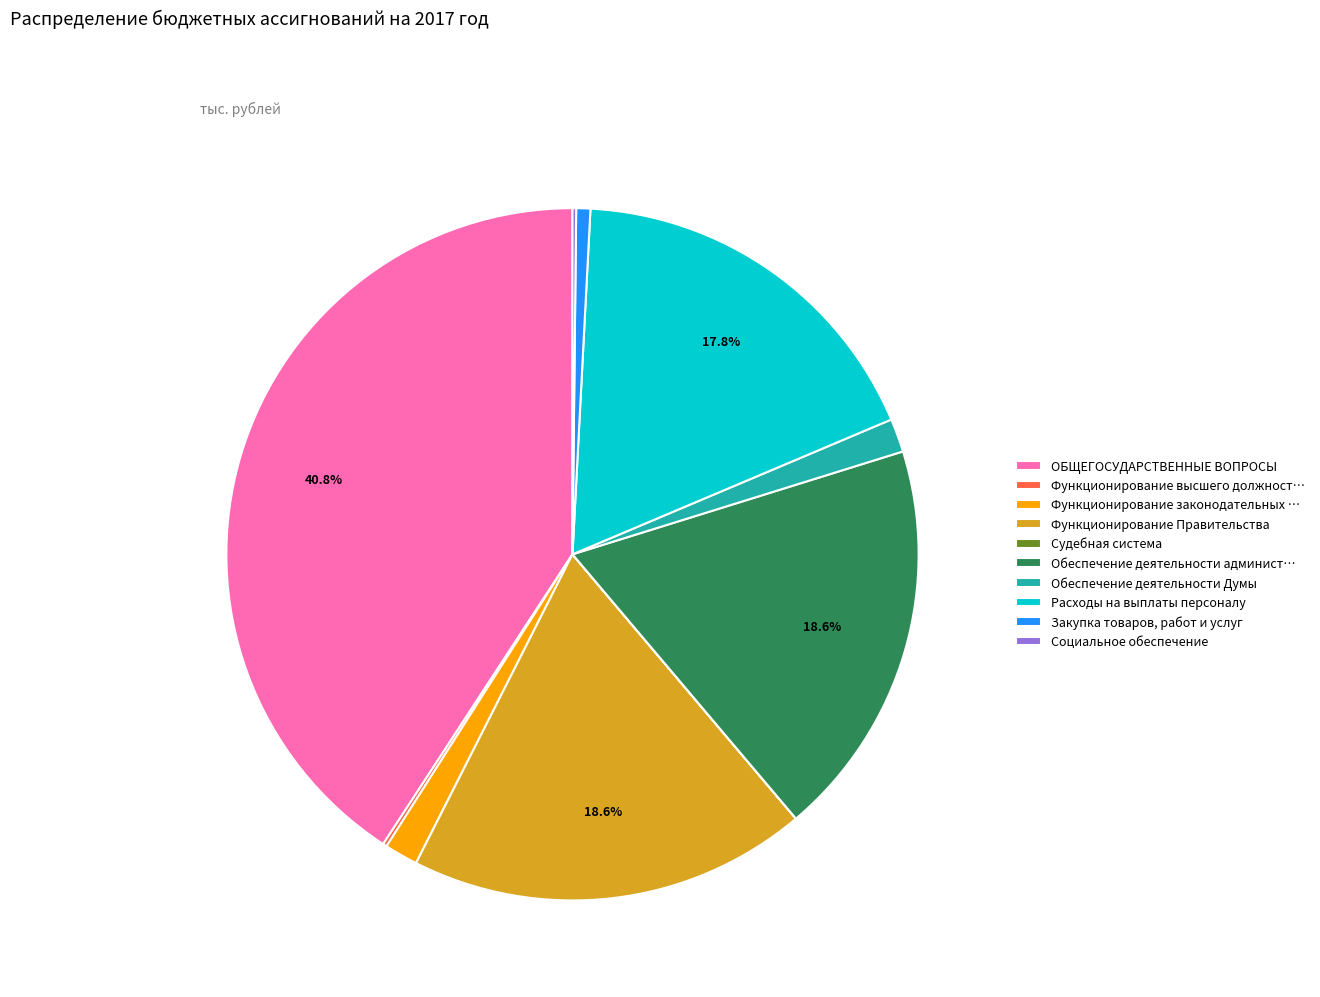

Is there a majority slice in this chart?

No